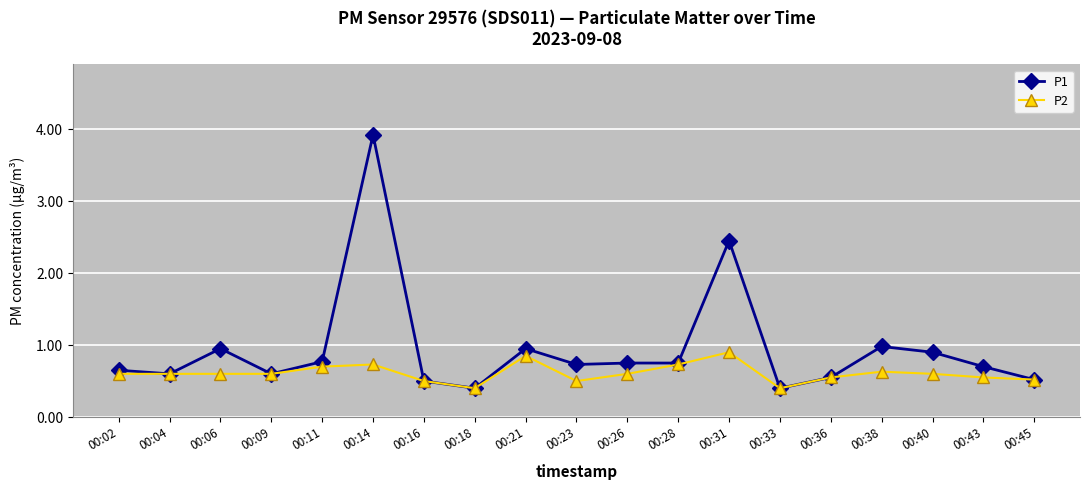

Where is the first local maximum for P1?

00:06